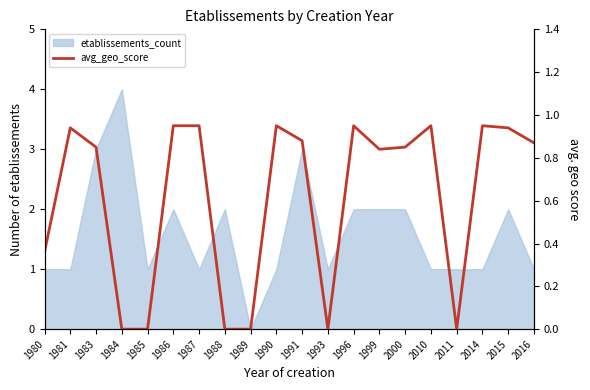

What is the change in value from 1980 to 2016?

+0.5